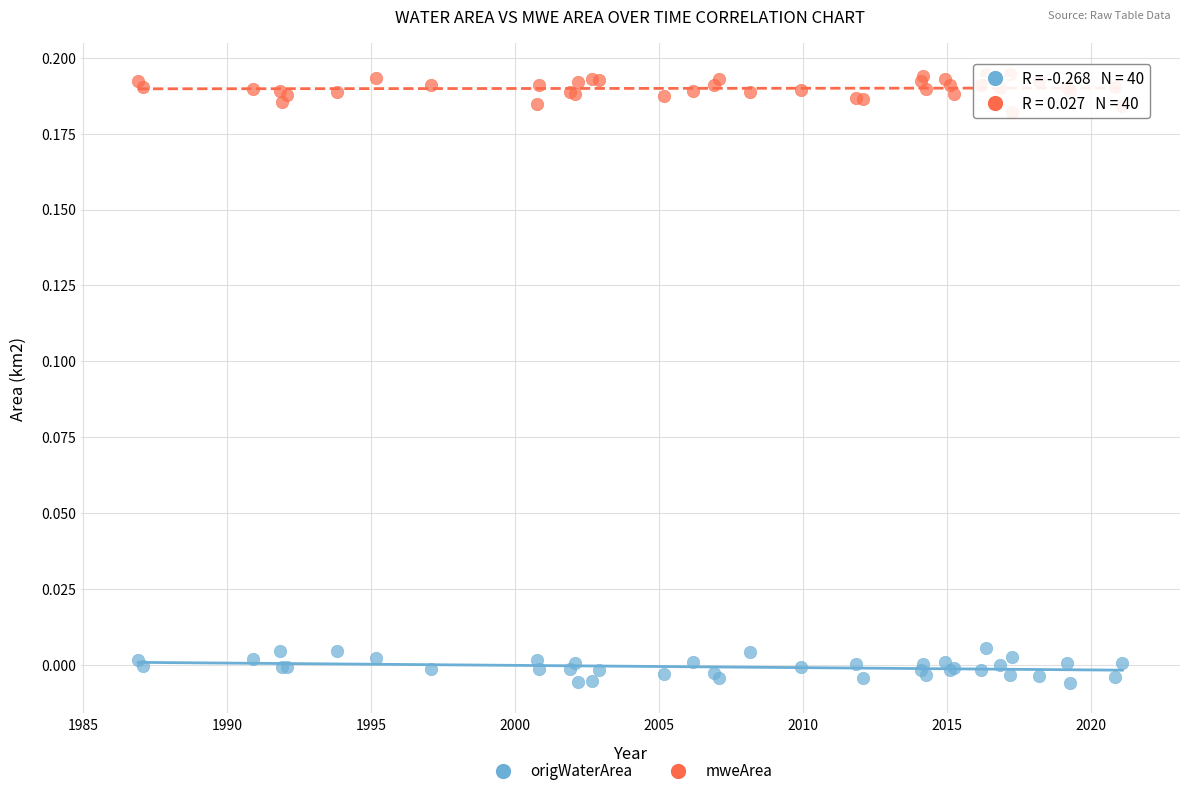

What is the X range (max minus min) for the scatter plot?

34.2